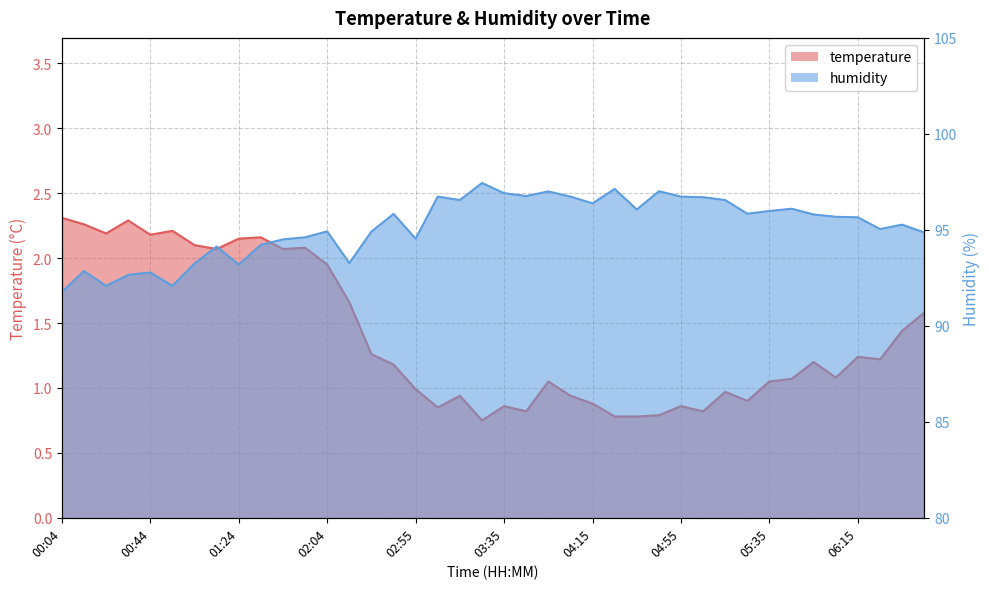

At how many categories does at least one series exceed 65?

40